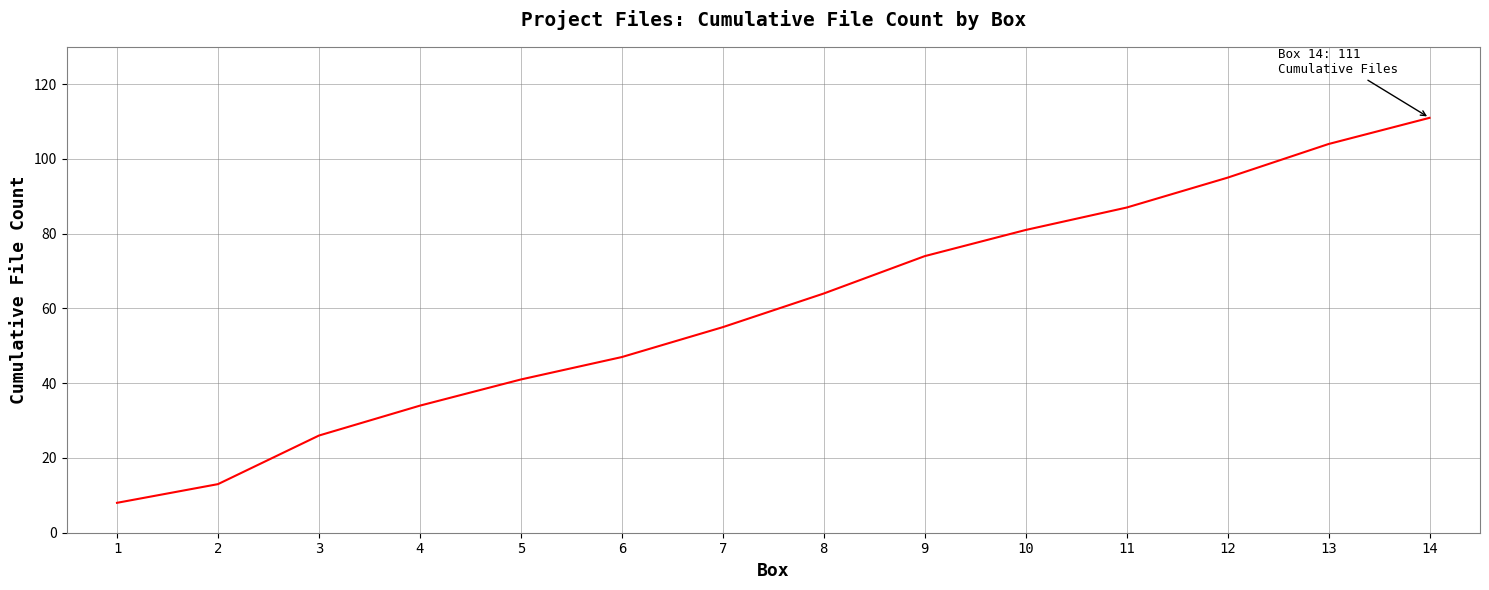

Approximately how many times larger is the value at 1 compared to 13?

0.1